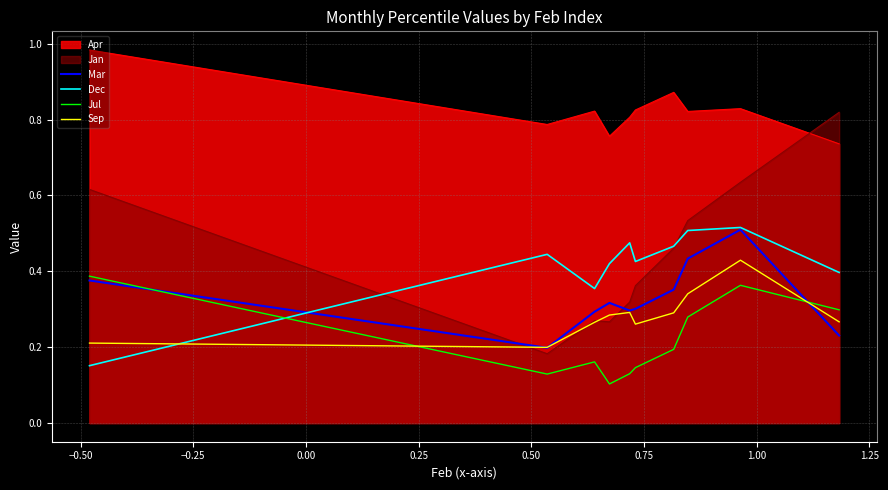

How many lines are shown in the chart?

6